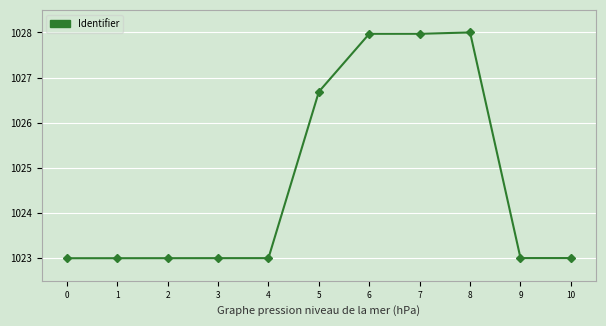

What is the value of the 10th point from the left?

1023.0